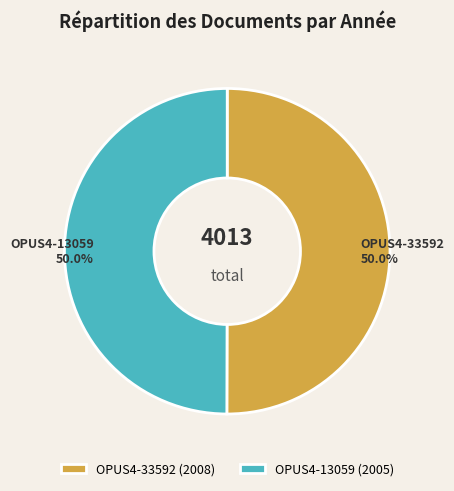

To the nearest percent, what is the combined percentage of OPUS4-13059 and OPUS4-33592?

100%